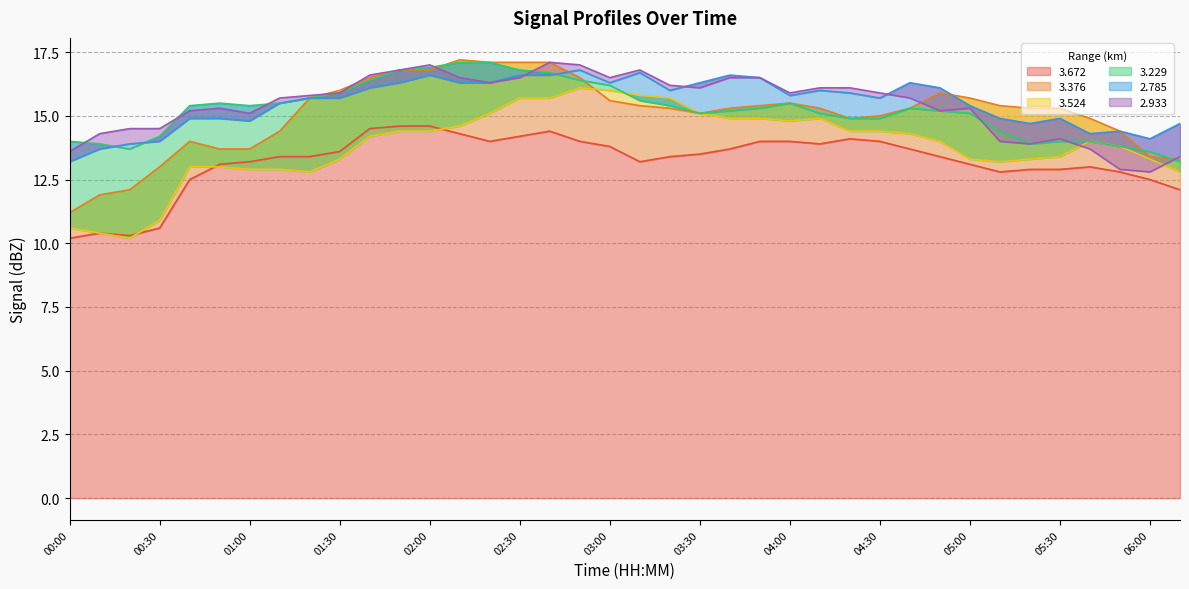

Which has a higher value, 01:20 or 00:10?

01:20